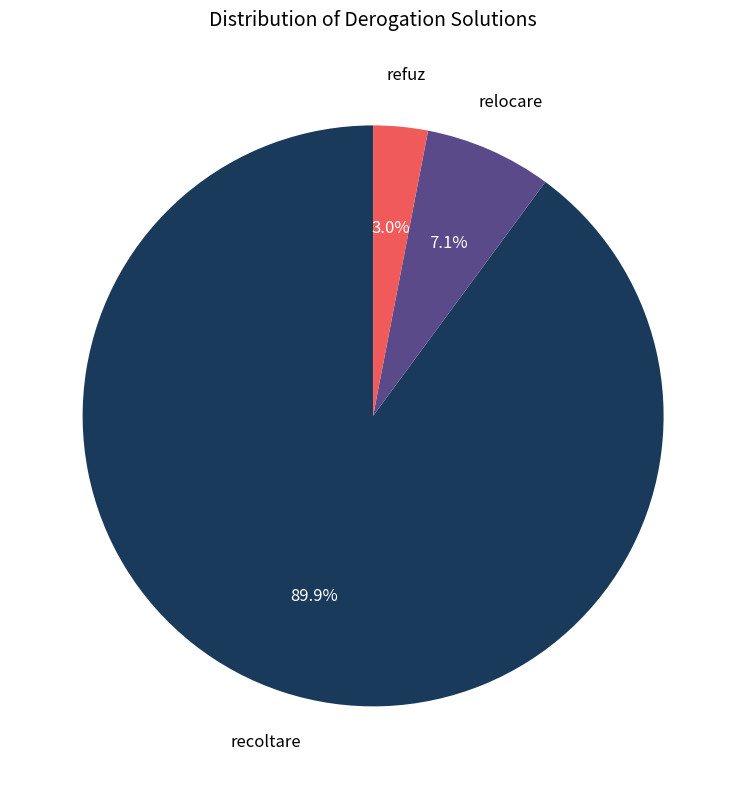

Does any single category account for the majority?

Yes